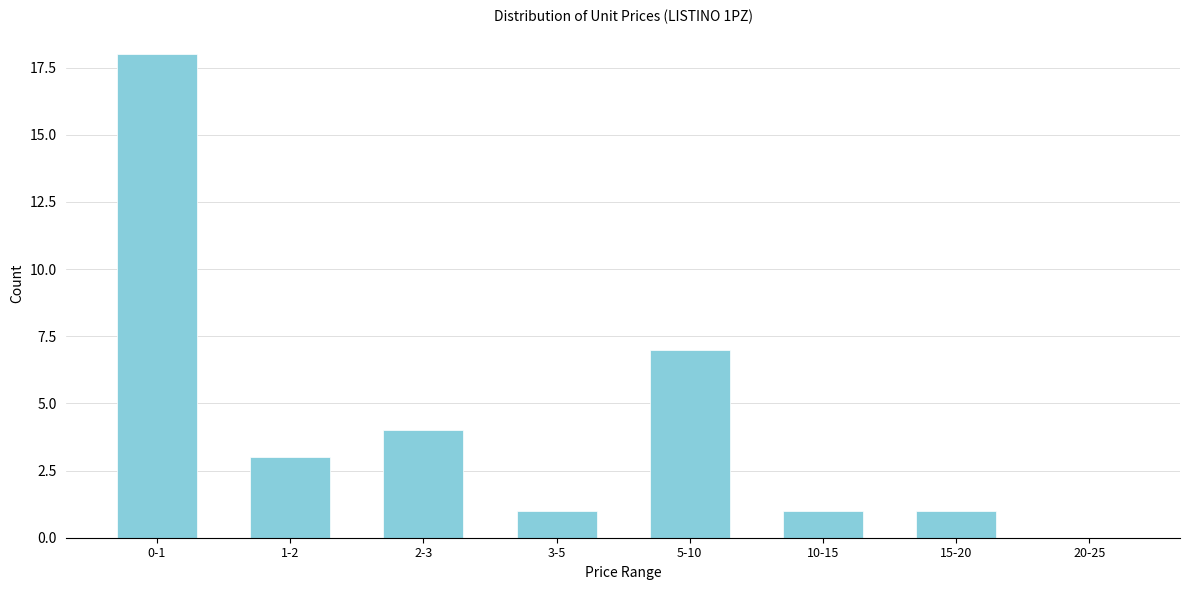

Reading left to right, transcribe all the data shown in this chart.

0-1=18	1-2=3	2-3=4	3-5=1	5-10=7	10-15=1	15-20=1	20-25=0